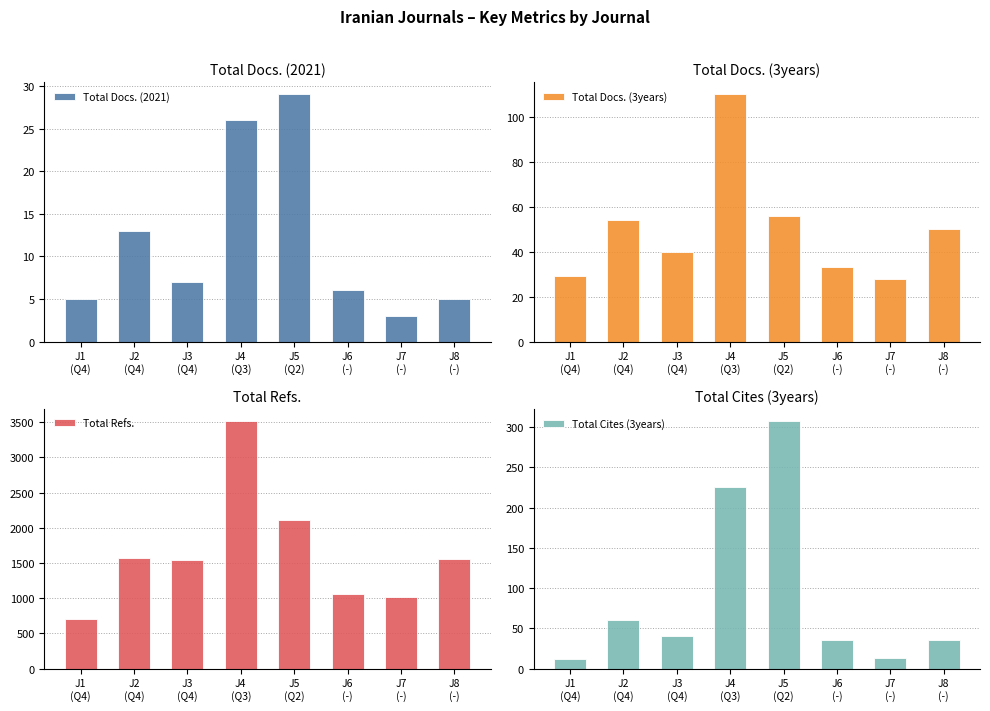

The value of Total Refs. at J5
(Q2) is 2109. True or false?

True